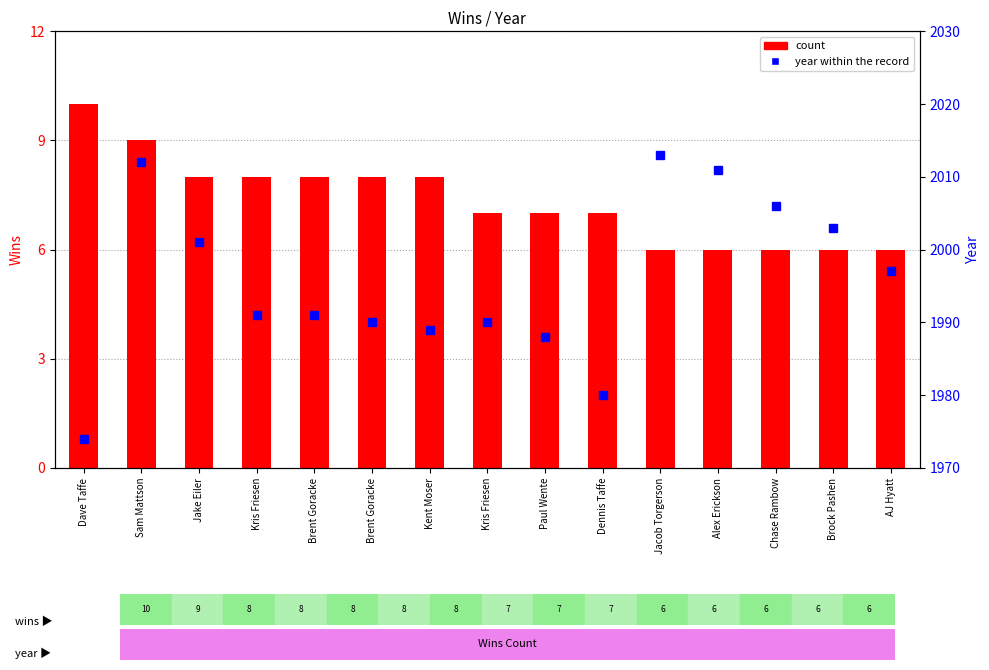

What value does the year within the record series have at Dave Taffe, to the nearest 10?

1970